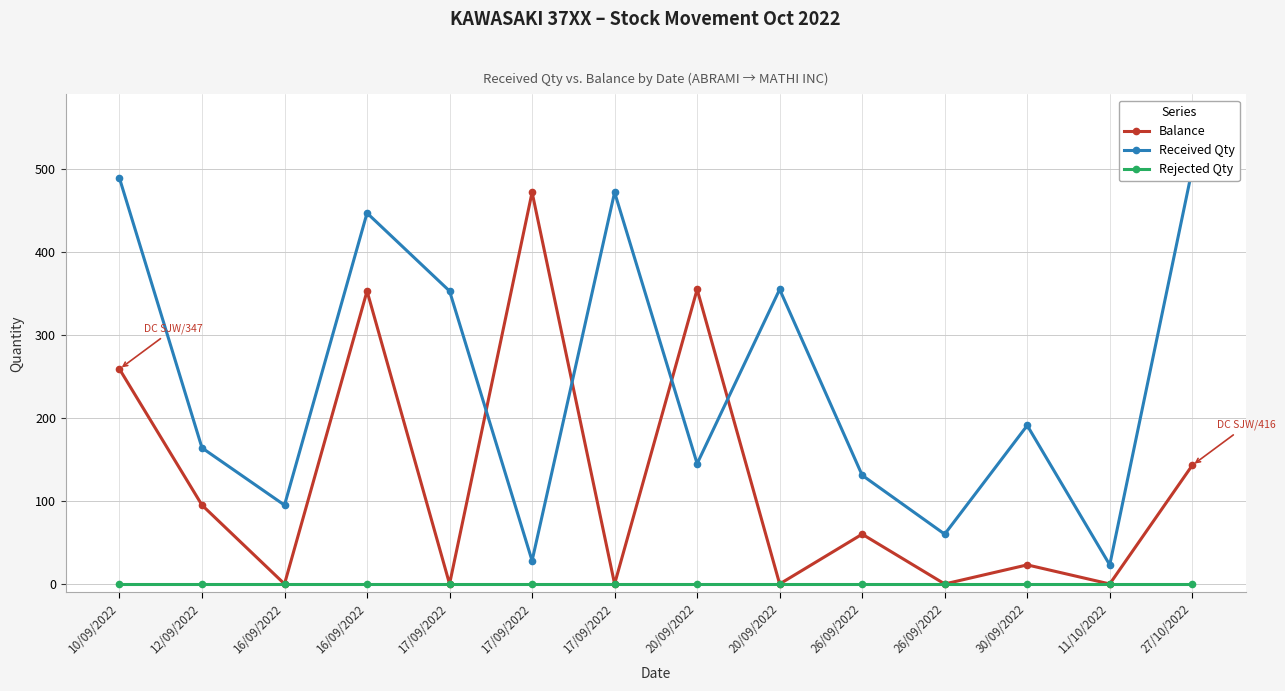

At which label is Received Qty closest to 261?

30/09/2022